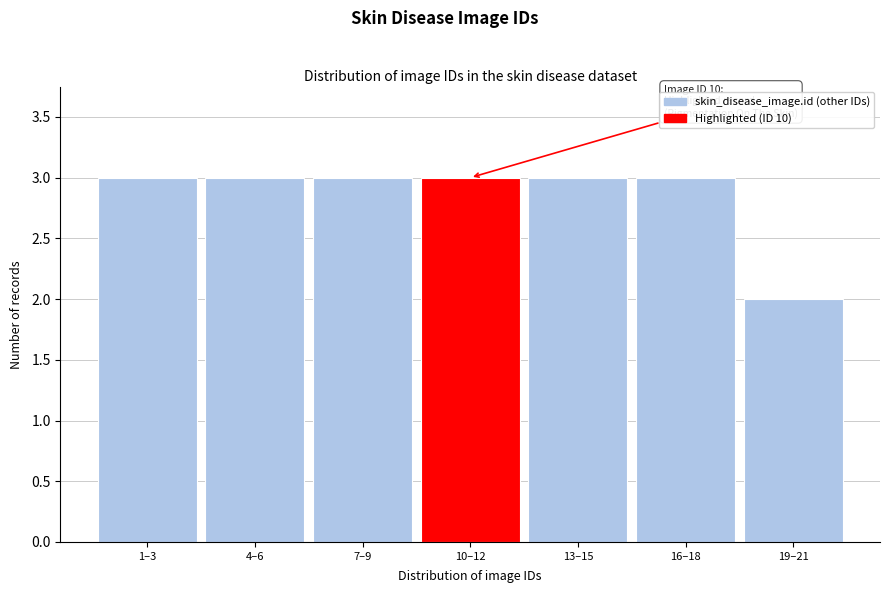

Reading right to left, list all the values displayed in this chart.

19–21=2	16–18=3	13–15=3	10–12=3	7–9=3	4–6=3	1–3=3